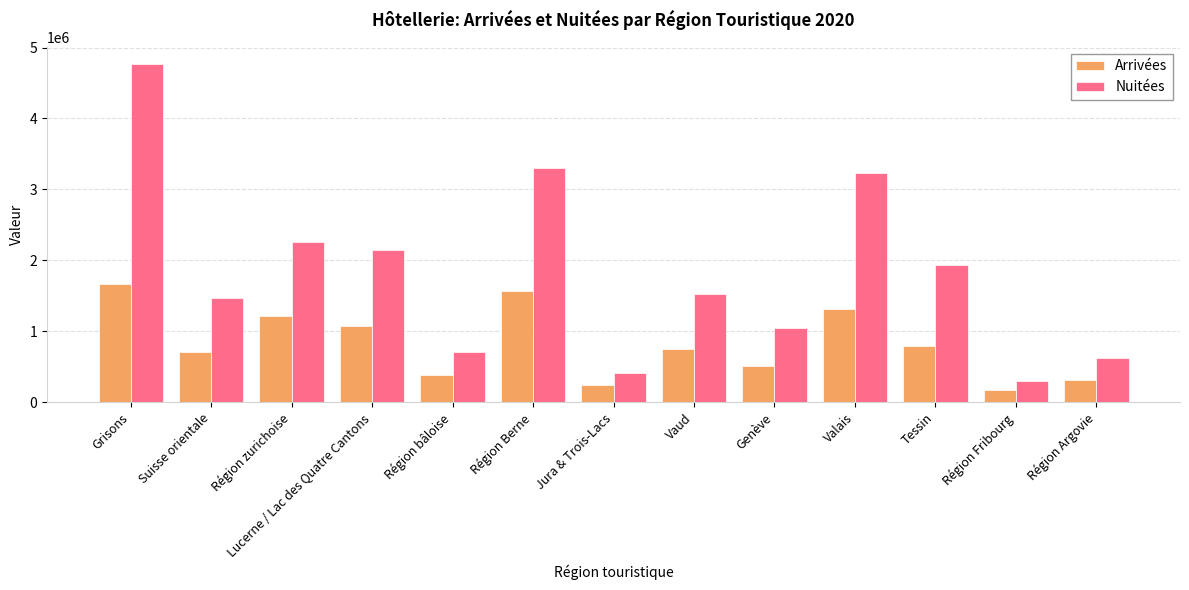

What is the difference between the Nuitées values at Lucerne / Lac des Quatre Cantons and Suisse orientale?

668837